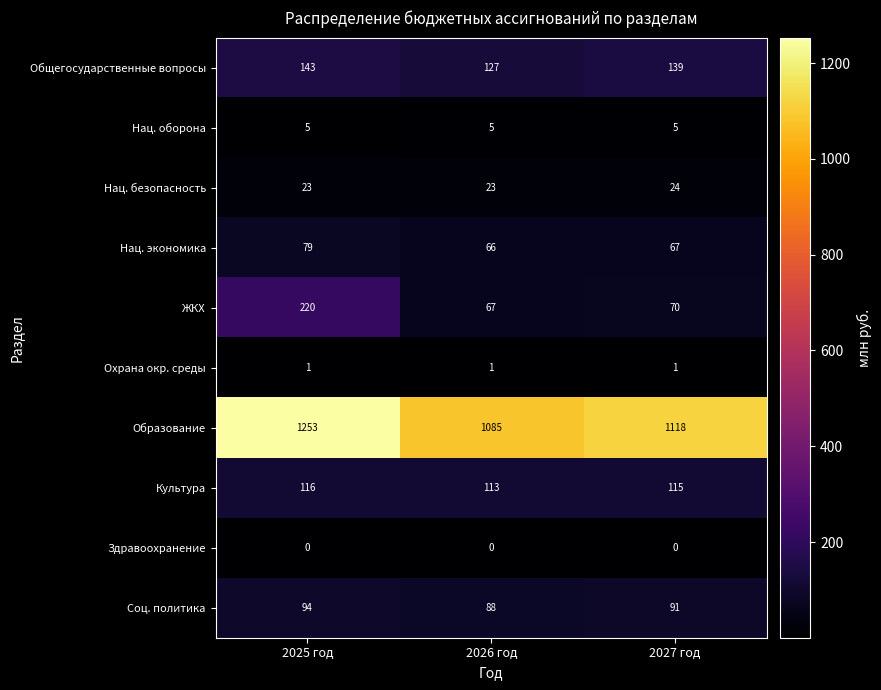

True or false: Охрана окр. среды has a value of 0 at 2025 год.

False